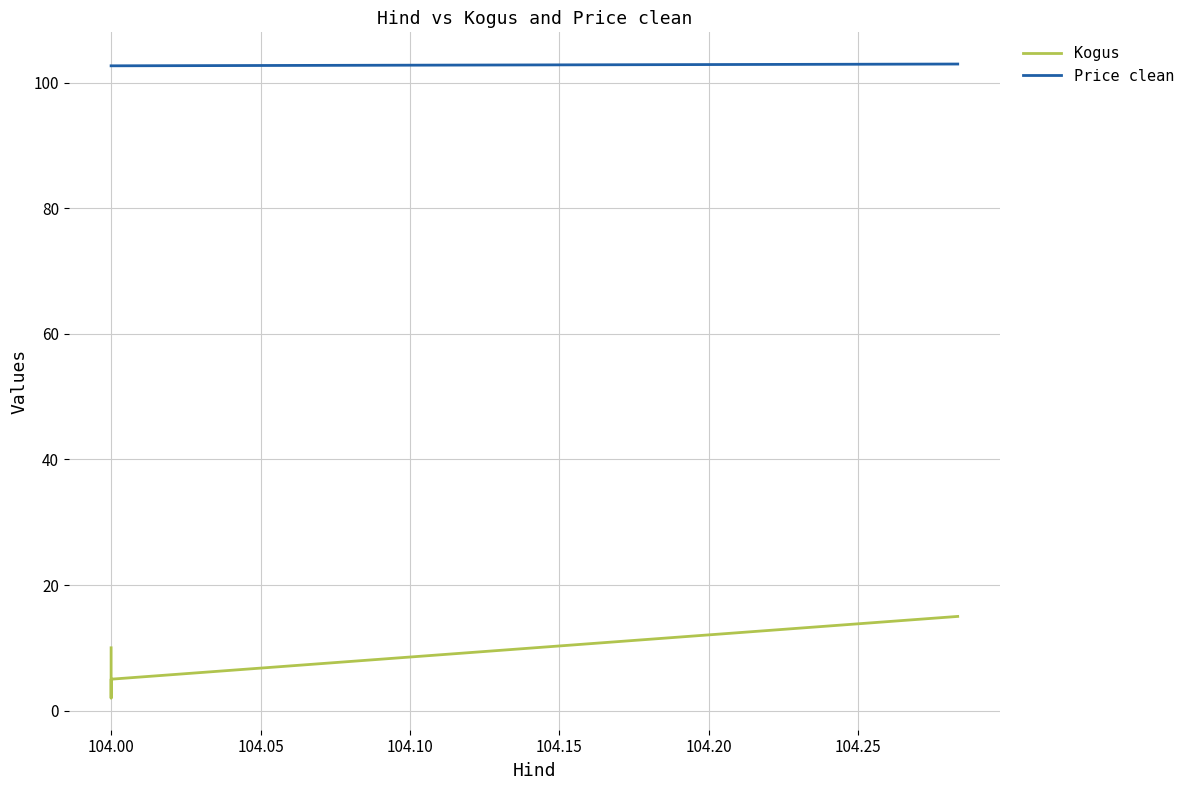

What is the total value across all series at 104.00?

107.7